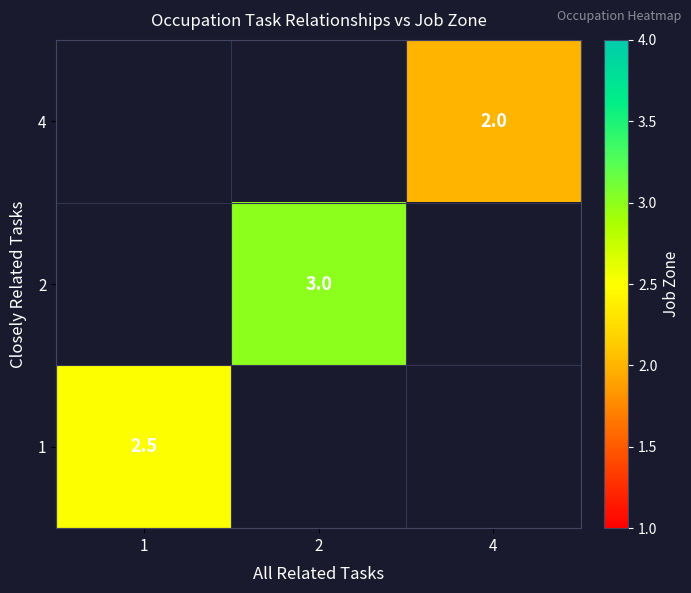

Is it true that 2 equals 3.0 at 2?

True